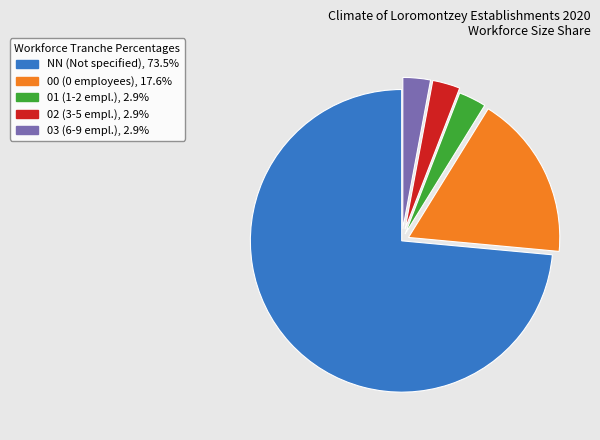

Does 02 (3-5 empl.), 2.9% account for over 50% of the chart?

No